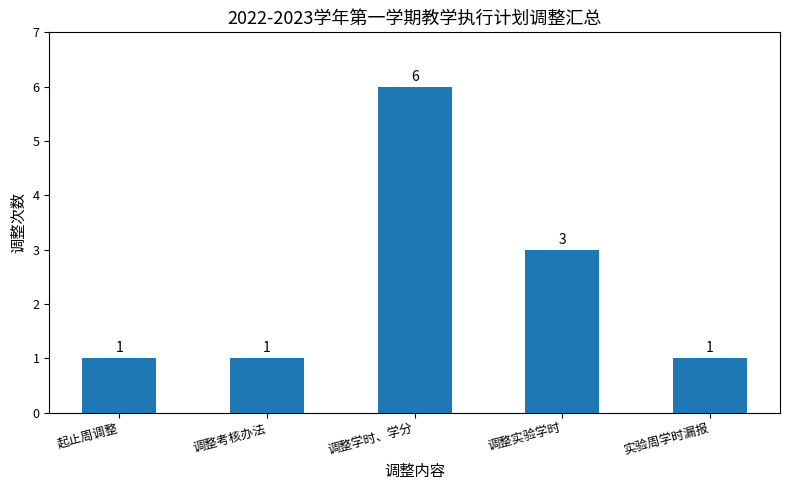

How many bars are there in total?

5